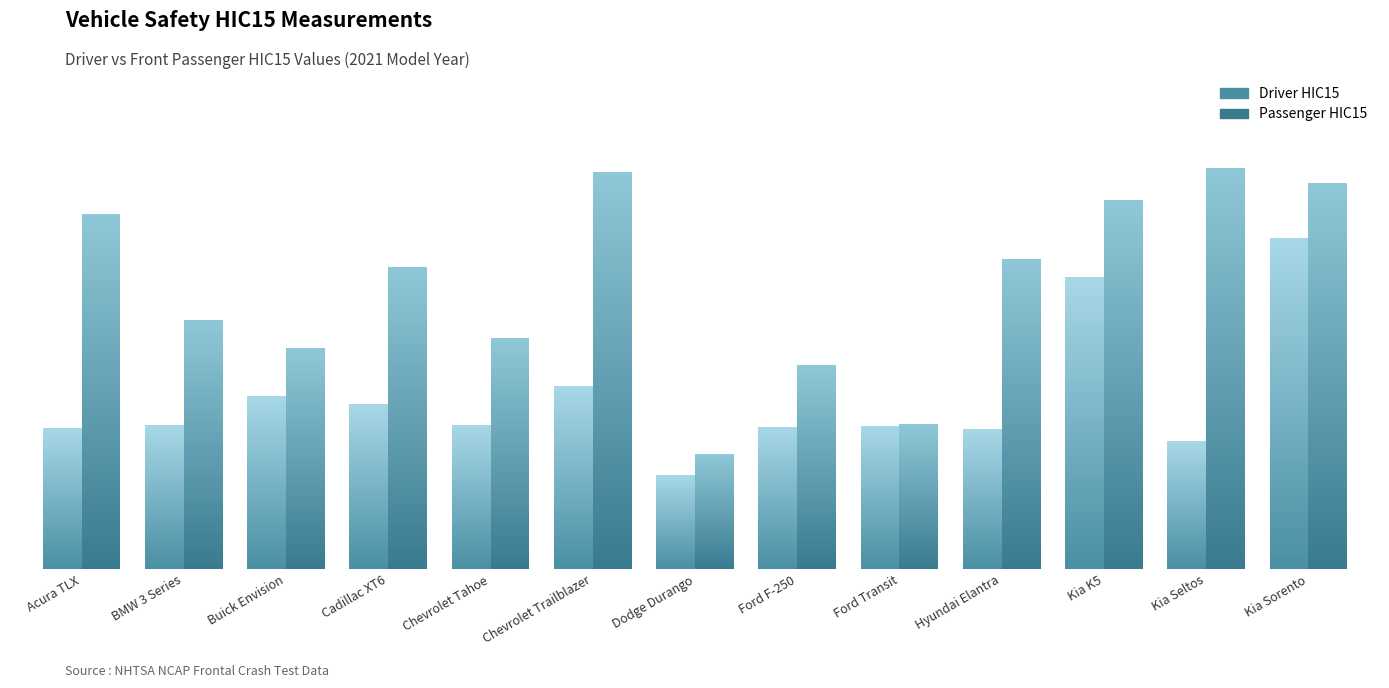

Which series changed the most between Acura TLX and Kia Sorento?

Driver HIC15